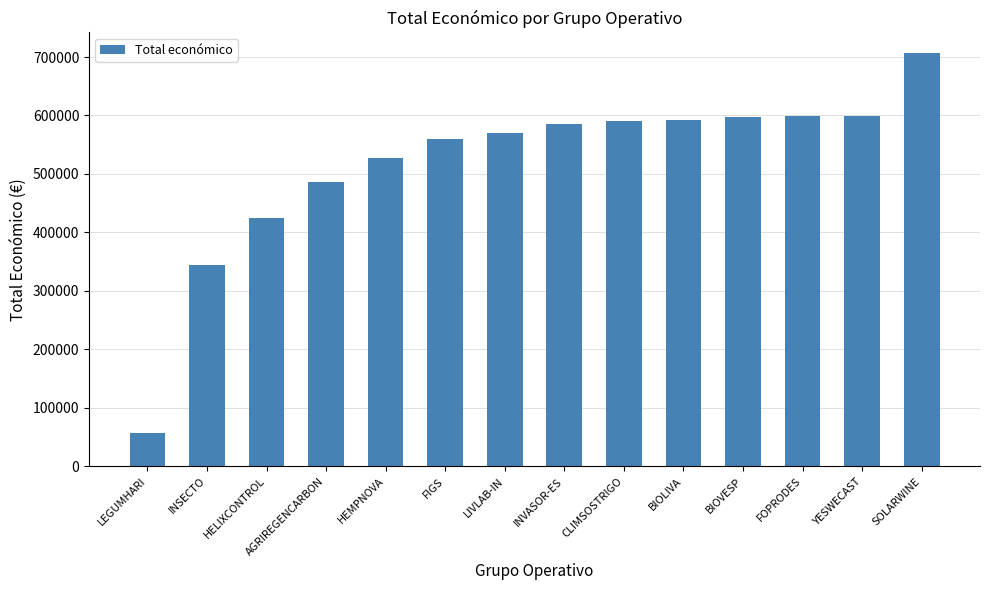

How many data points does each series have?

14